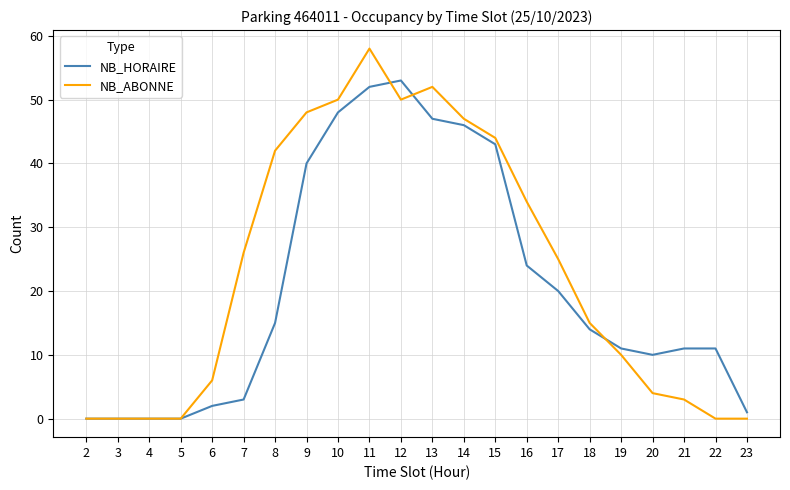

The NB_ABONNE series shows 50 at 12. True or false?

True